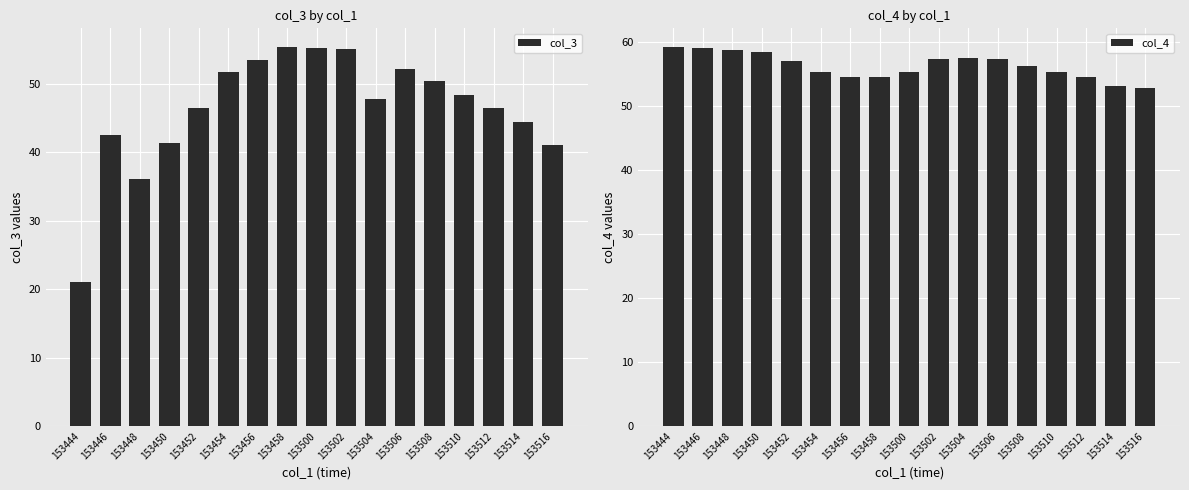

Is it true that col_4 equals 80.1 at 153504?

False